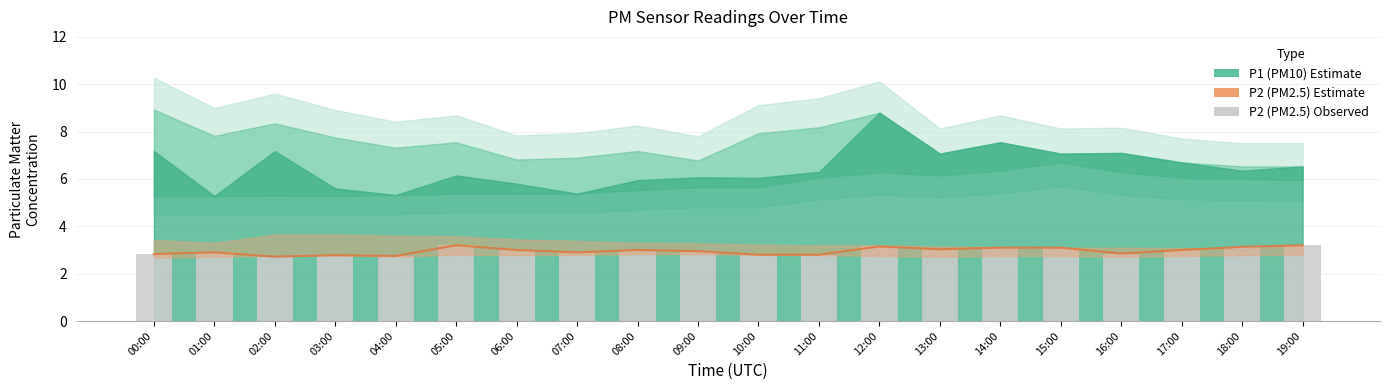

The chart shows a value of 2.0 at 05:00. True or false?

False